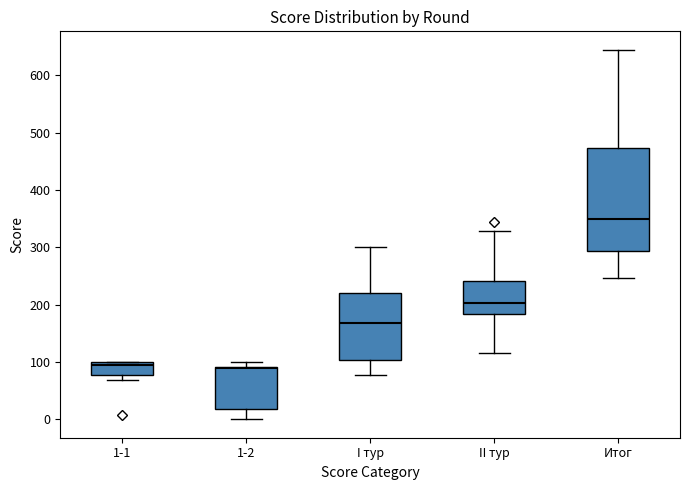

Which box's median line is the highest?

Итог